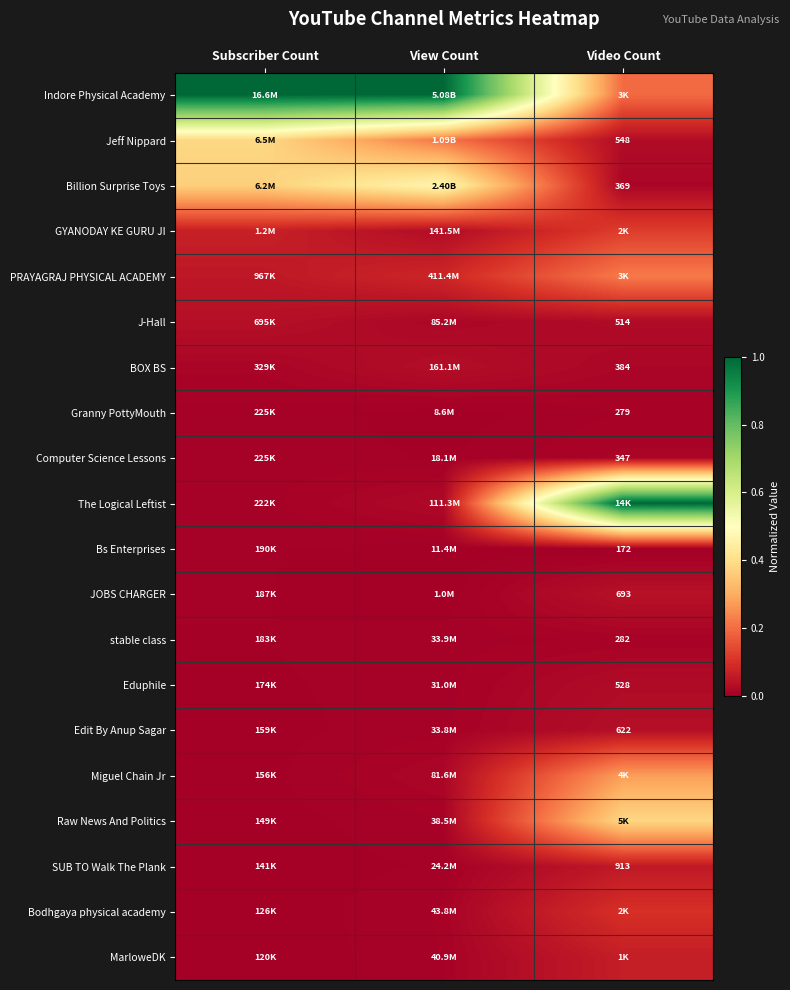

What is the difference between the highest and lowest values at Subscriber Count?

1.0